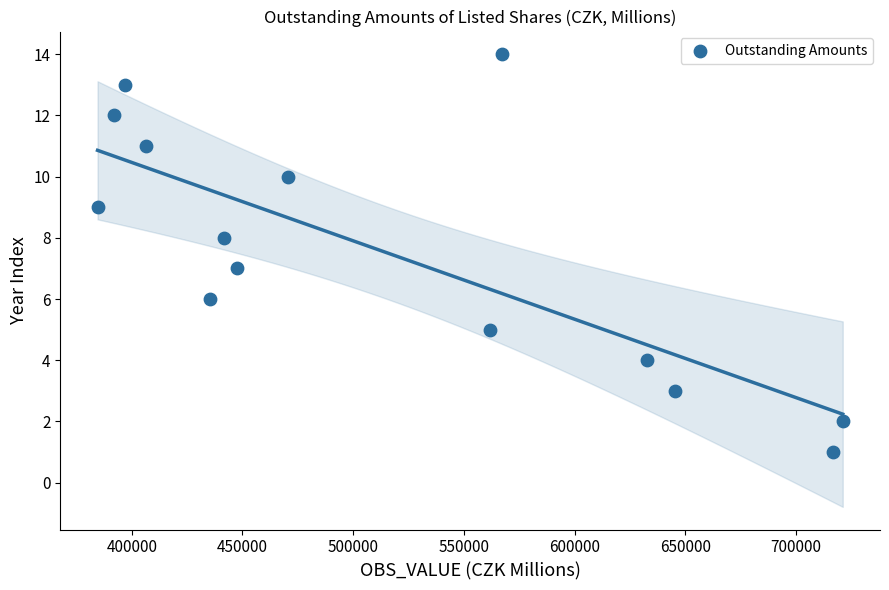

What is the range of Y values (max minus min)?

13